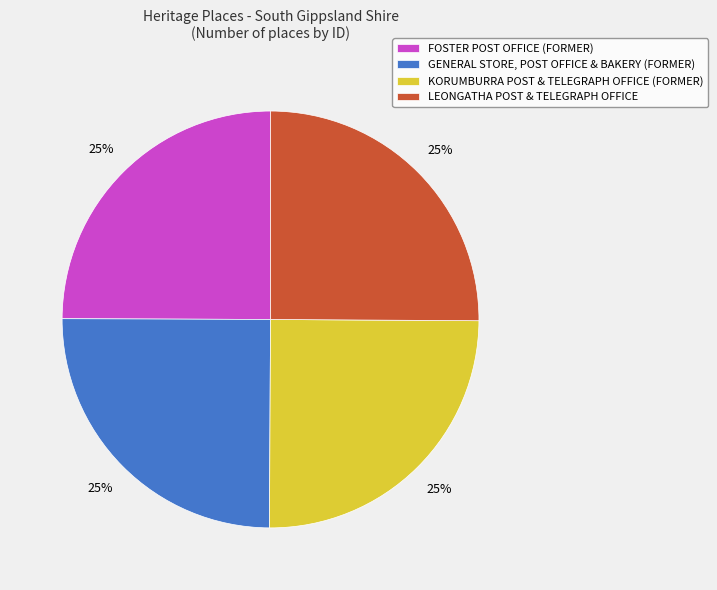

To the nearest percent, what percentage of the pie is KORUMBURRA POST & TELEGRAPH OFFICE (FORMER)?

25%